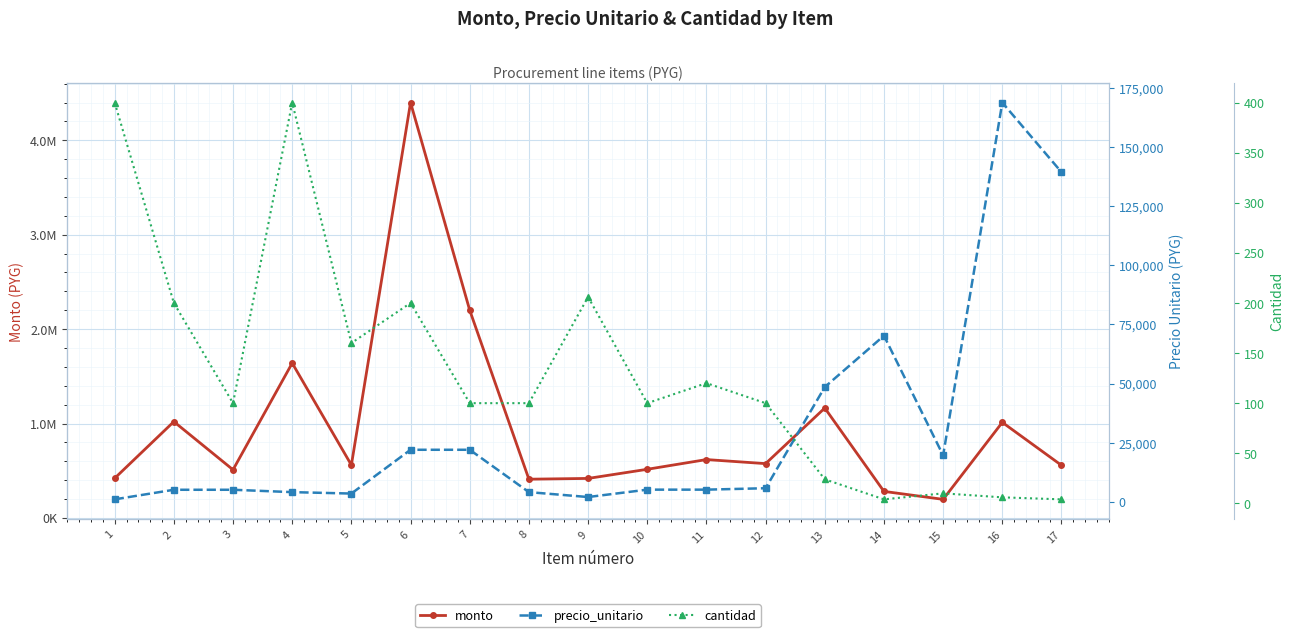

Which series has the widest spread of values?

monto